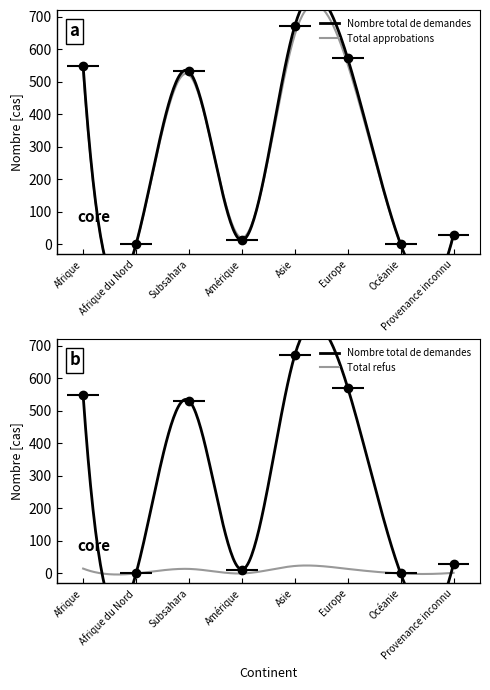

Which series has the largest range (max minus min)?

Nombre total de demandes